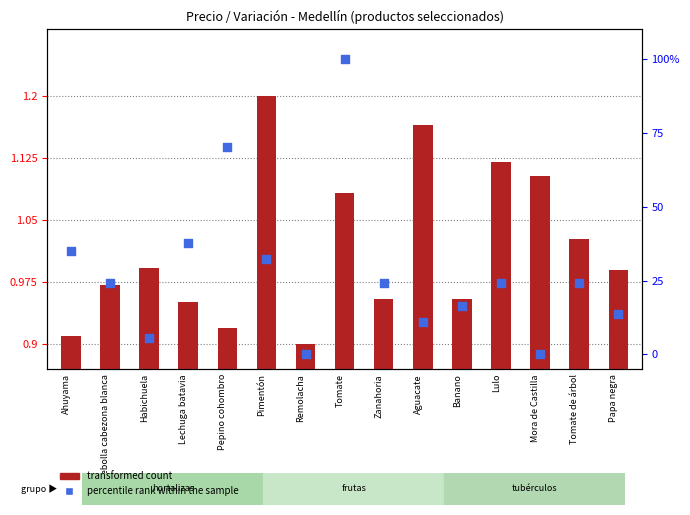

Is the value of percentile rank within the sample at Lulo greater than the value of transformed count at Cebolla cabezona blanca?

Yes